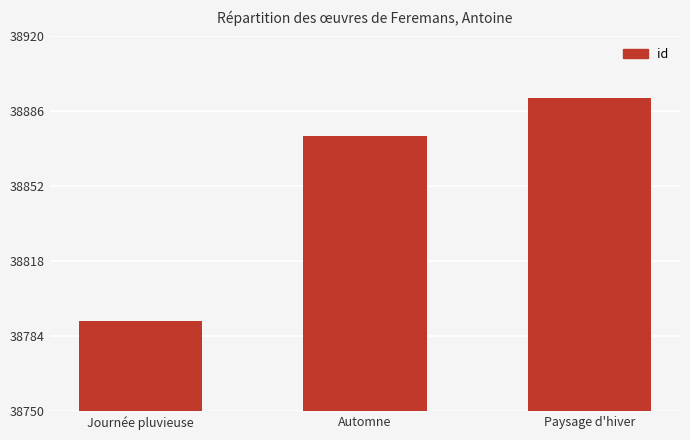

At which category does the chart reach its peak across all series?

Paysage d'hiver